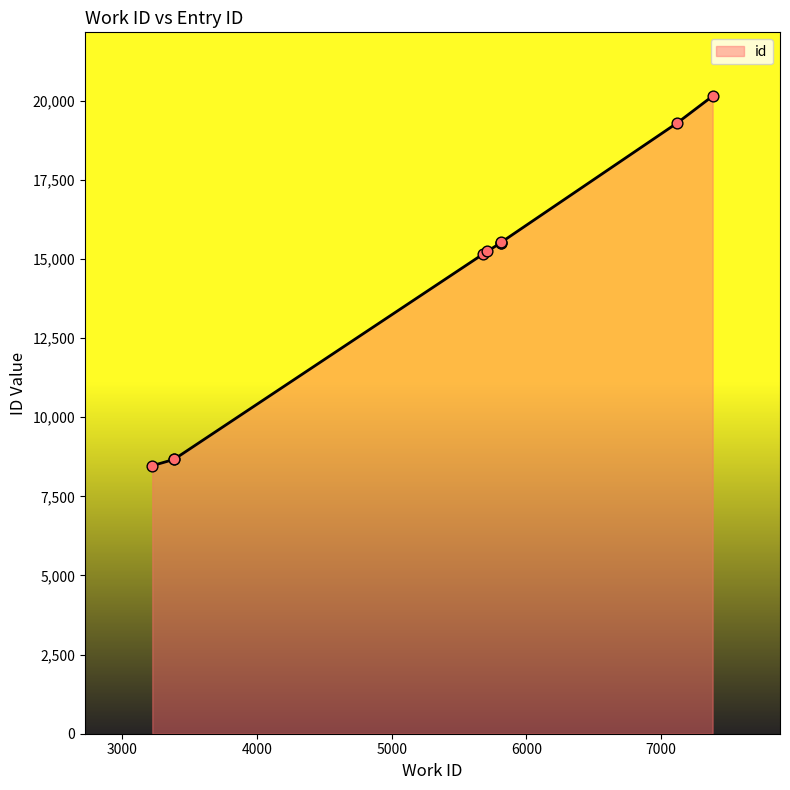

Which has a higher value, 5813 or 7121?

7121